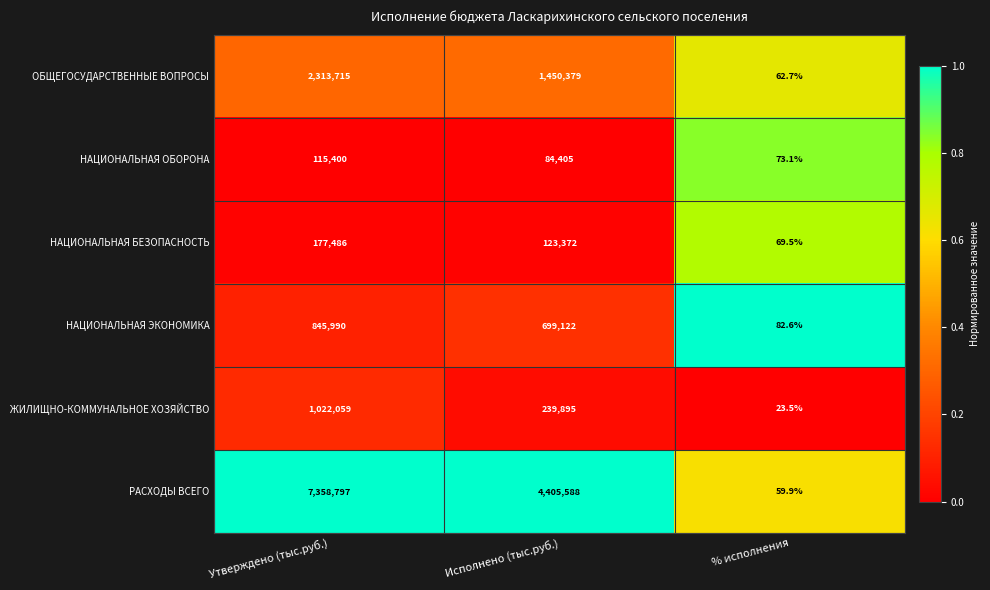

At which label does ОБЩЕГОСУДАРСТВЕННЫЕ ВОПРОСЫ first exceed 1450379?

Утверждено (тыс.руб.)